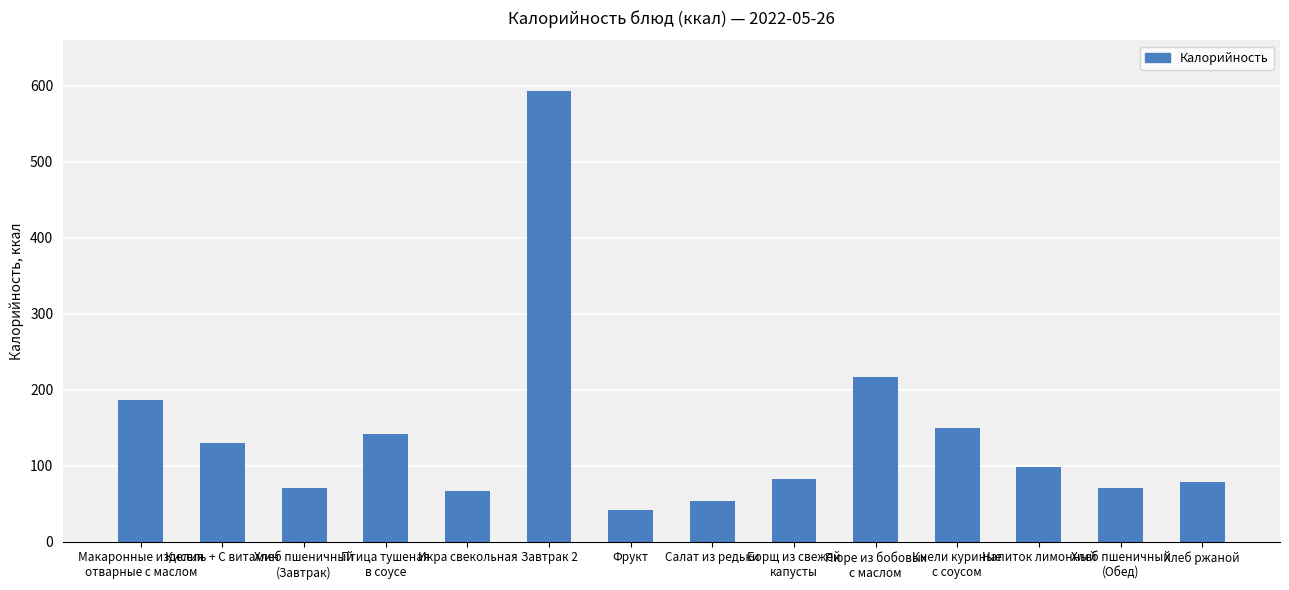

What is the change in value from Фрукт to Борщ из свежей
капусты?

+41